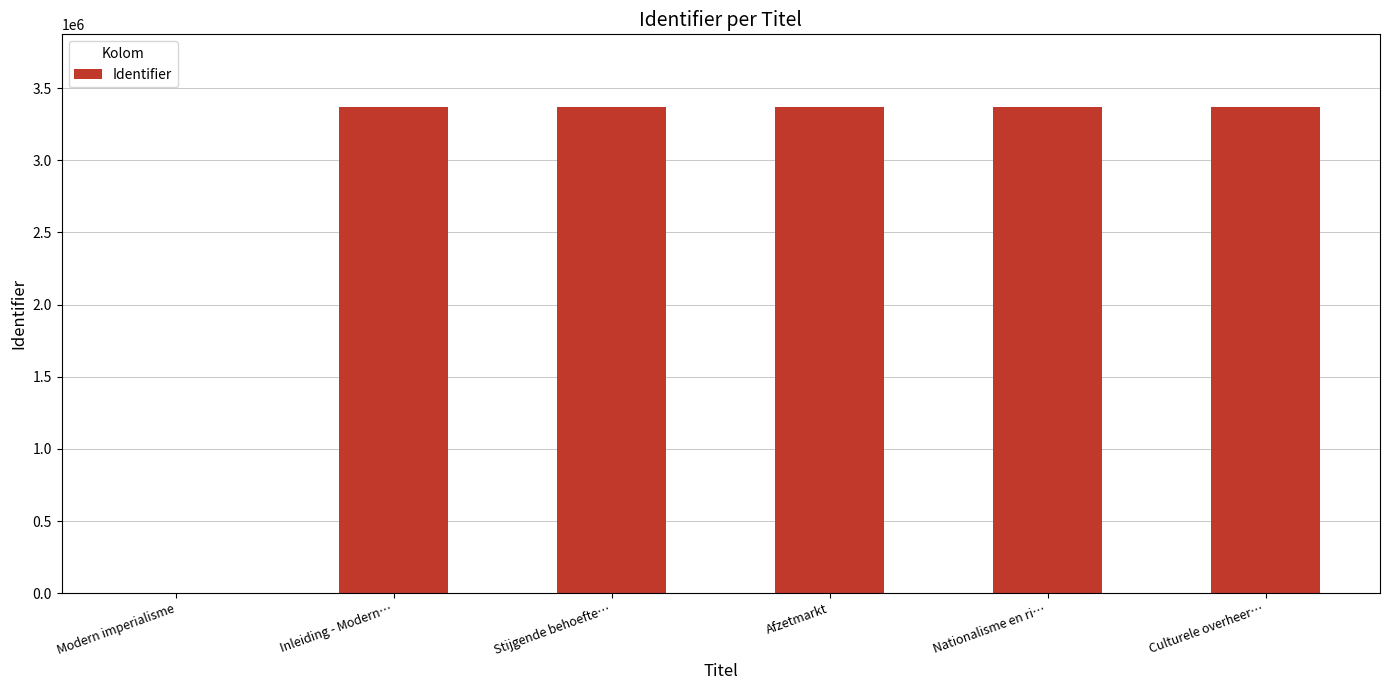

The value at Stijgende behoefte… is 3367076. True or false?

True